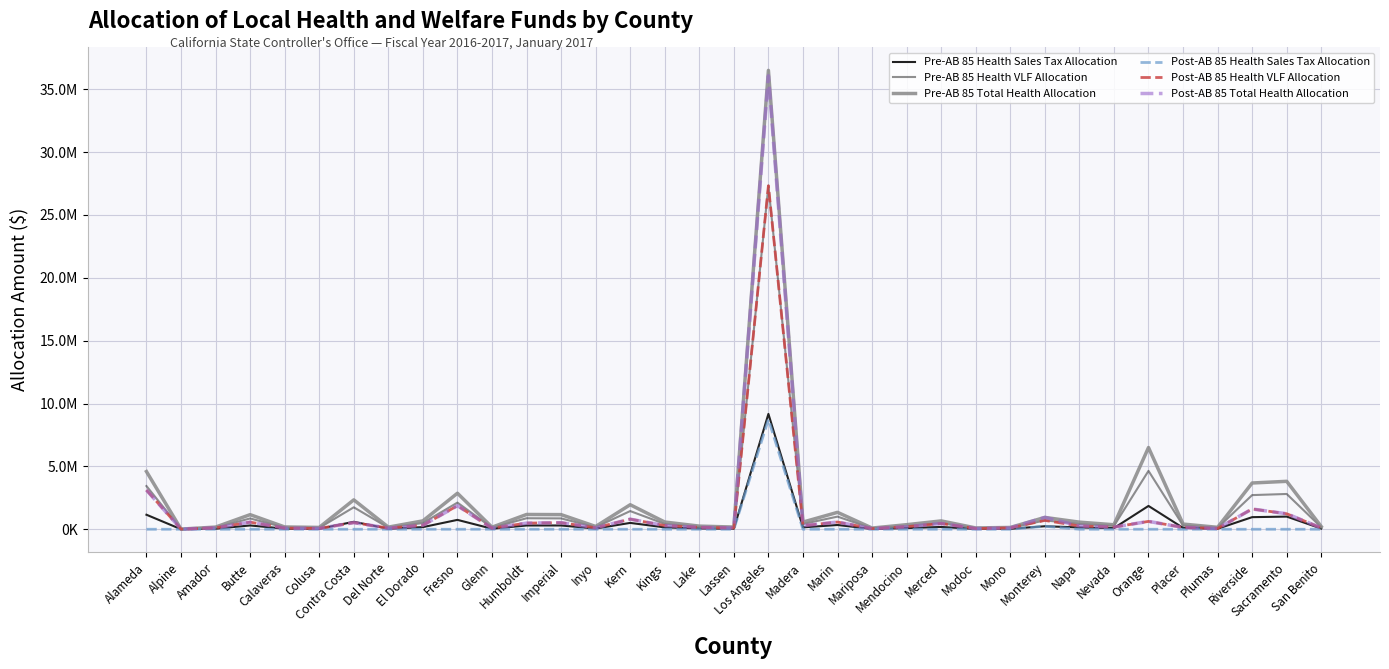

Is the value of Post-AB 85 Total Health Allocation at Nevada greater than the value of Post-AB 85 Health VLF Allocation at Mariposa?

Yes